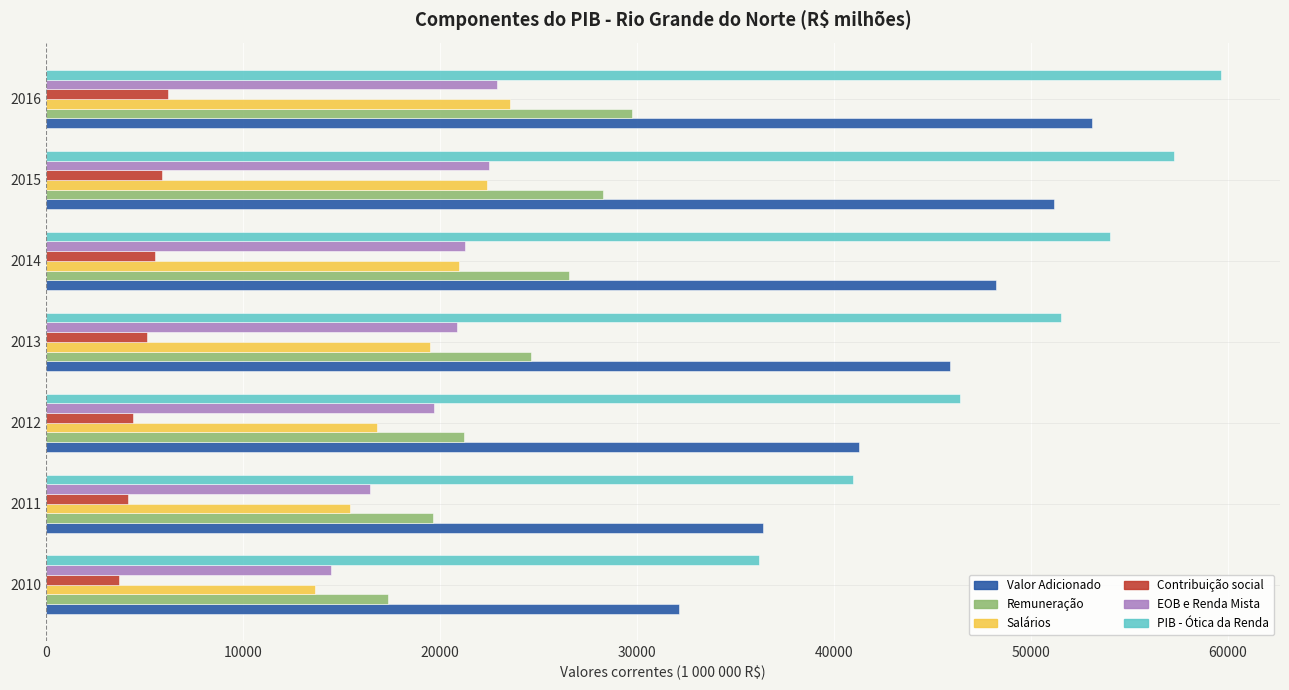

What is the sum of the Remuneração values at 2014 and 2011?

46185.3